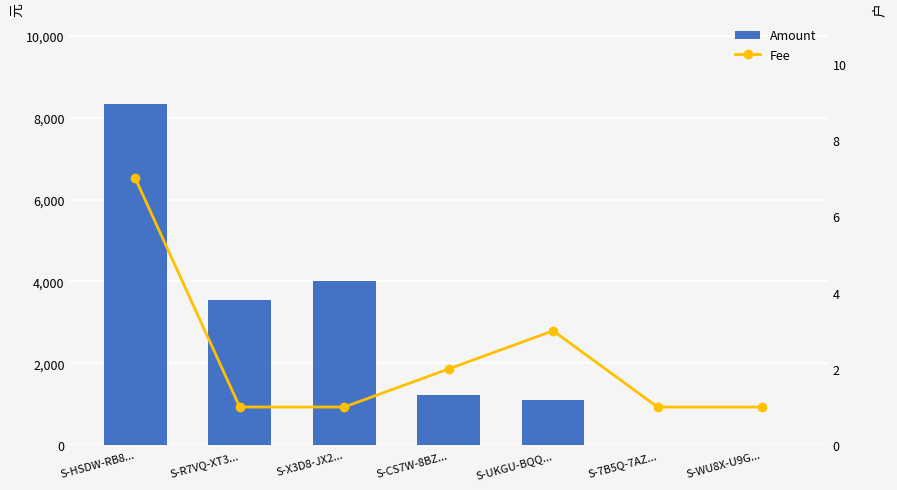

Reading left to right, transcribe all the data shown in this chart.

Amount: 8348.0	3545.0	4000.0	1220.0	1115.0	2.0	16.0
Fee: 7.0	1.0	1.0	2.0	3.0	1.0	1.0